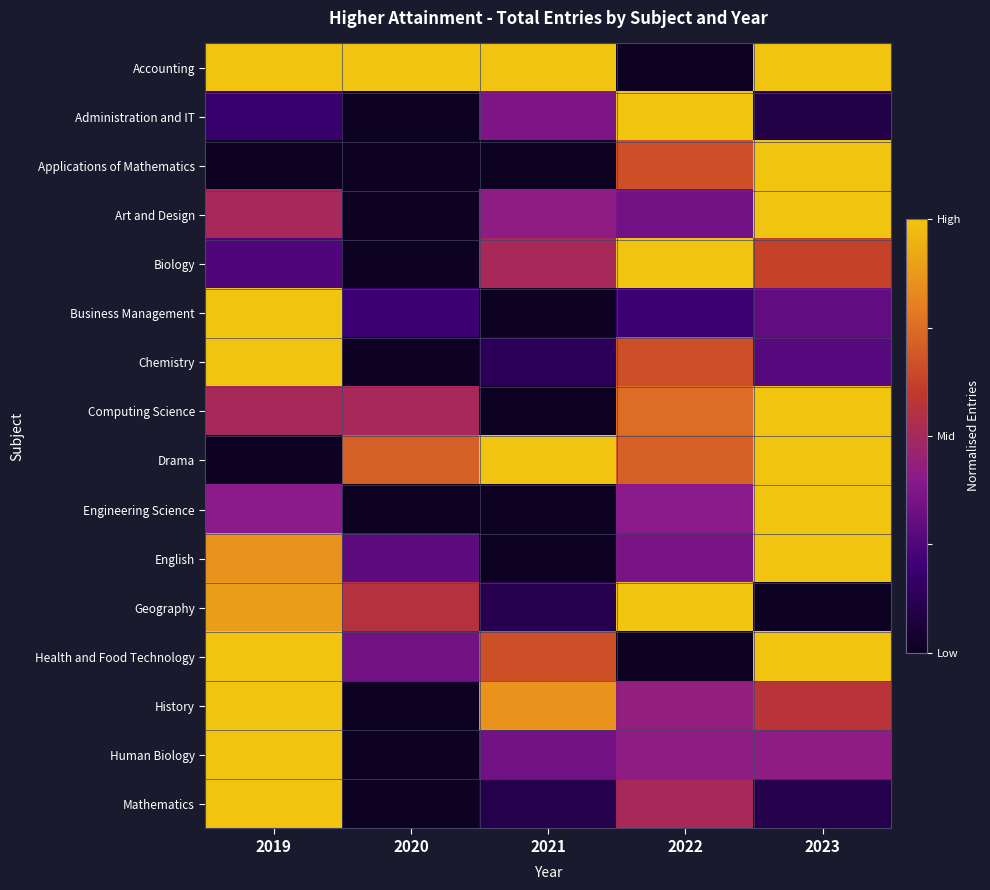

Which series has the widest spread of values?

Accounting